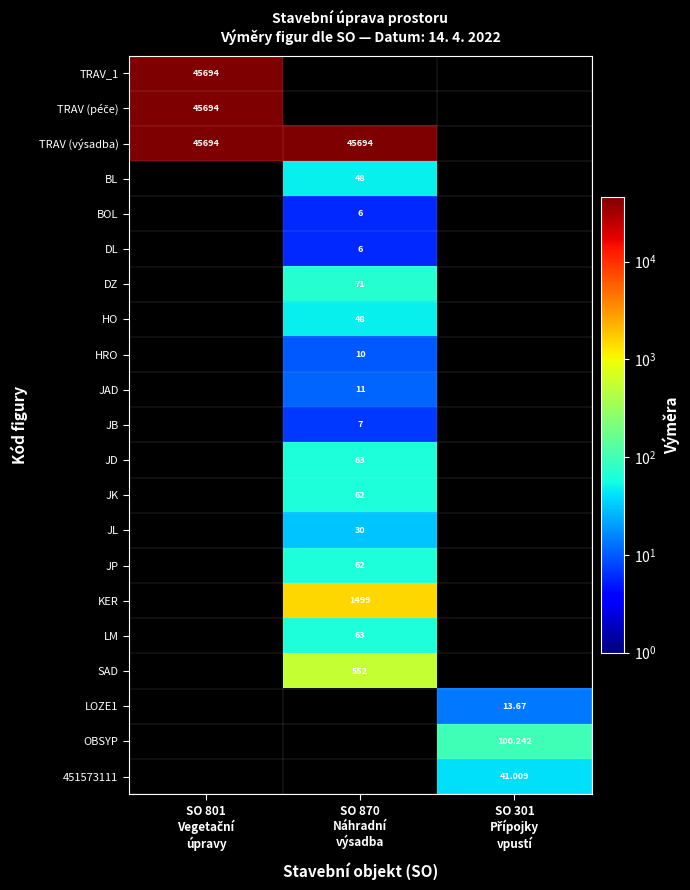

The KER series shows 0.0 at SO 801 Vegetační úpravy. True or false?

True